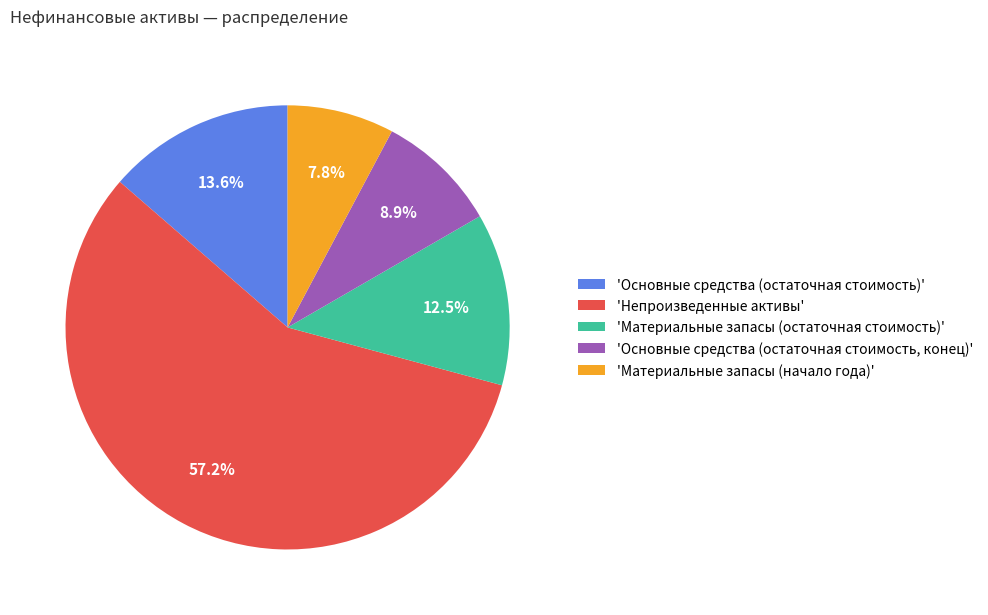

How many slices are in this pie chart?

5